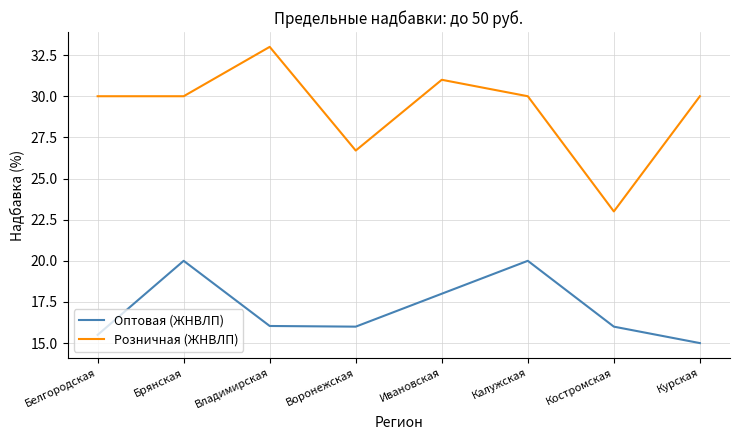

Reading left to right, extract all data points from this chart.

Оптовая (ЖНВЛП): Белгородская=15.5	Брянская=20.0	Владимирская=16.0	Воронежская=16.0	Ивановская=18.0	Калужская=20.0	Костромская=16.0	Курская=15.0
Розничная (ЖНВЛП): Белгородская=30.0	Брянская=30.0	Владимирская=33.0	Воронежская=26.7	Ивановская=31.0	Калужская=30.0	Костромская=23.0	Курская=30.0